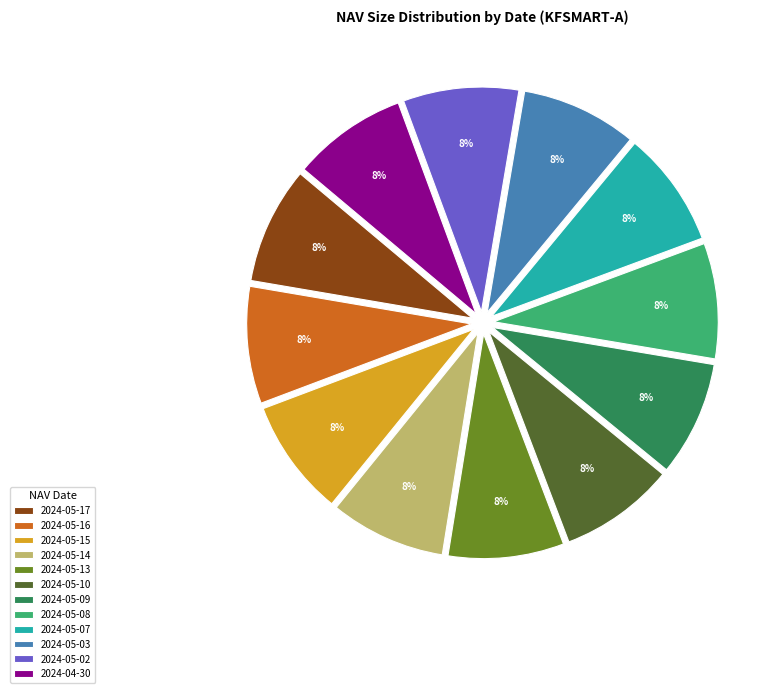

Is there any slice that represents more than half of the pie?

No